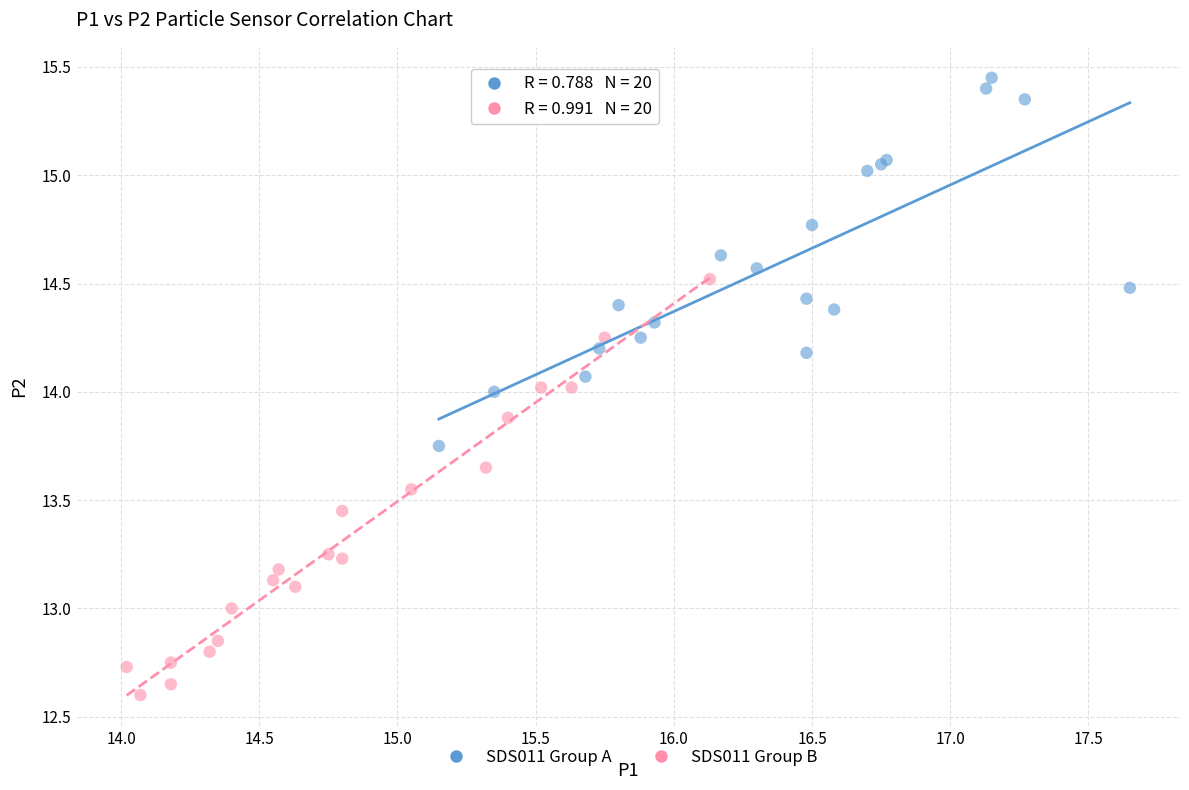

Which series contains the highest Y value?

SDS011 Group A